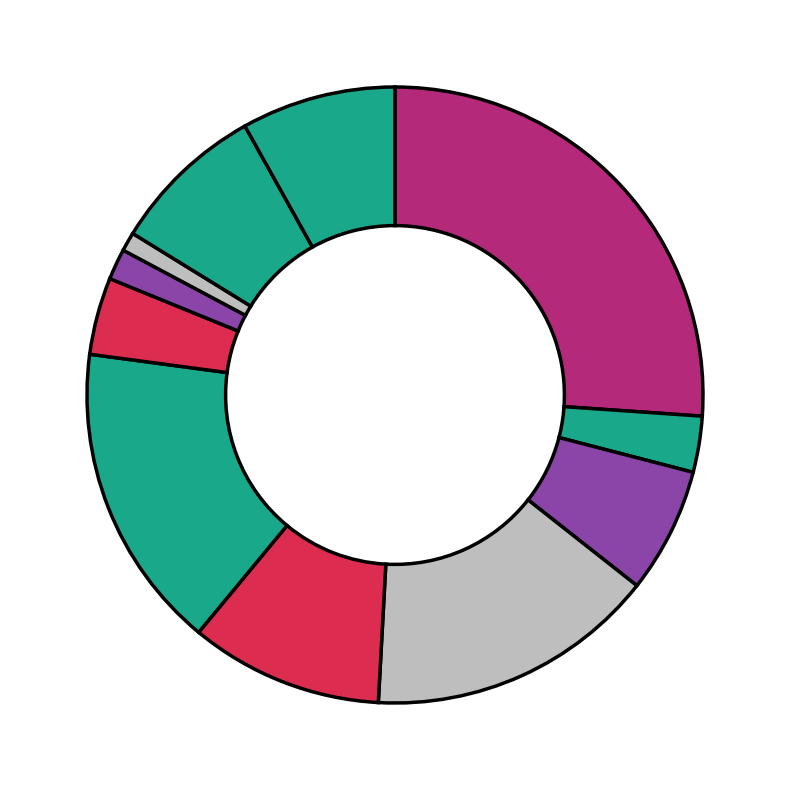

Rank the categories by value from highest to lowest.

高田, 米崎, 広田, 小友, 竹駒, 横田, 長部, 下矢作, 今泉, 矢作, 生出